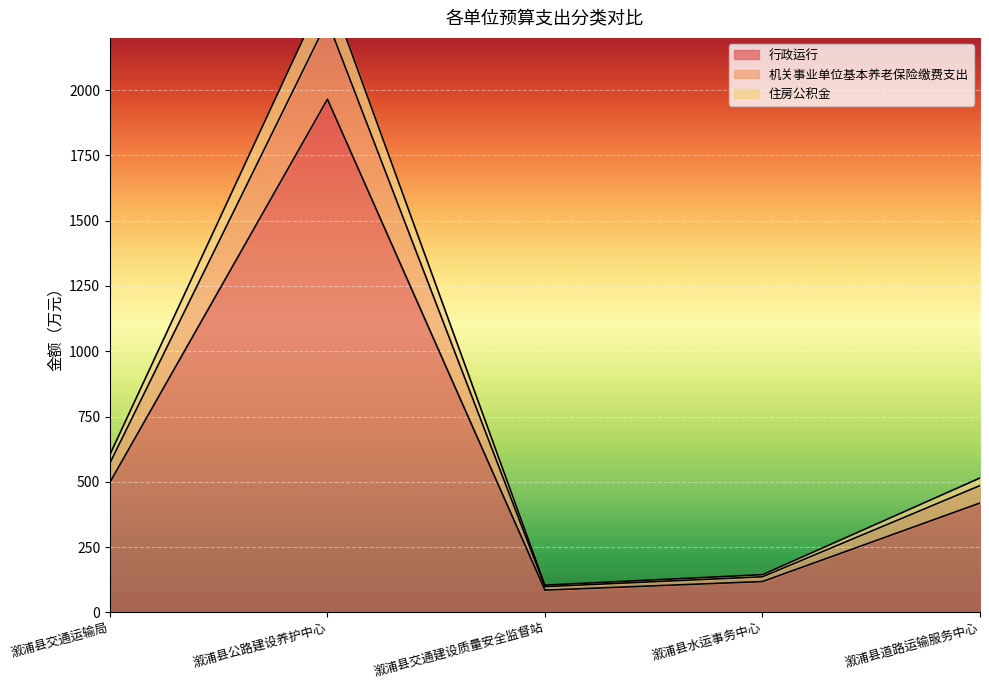

At which label does 机关事业单位基本养老保险缴费支出 first exceed 514?

溆浦县交通运输局